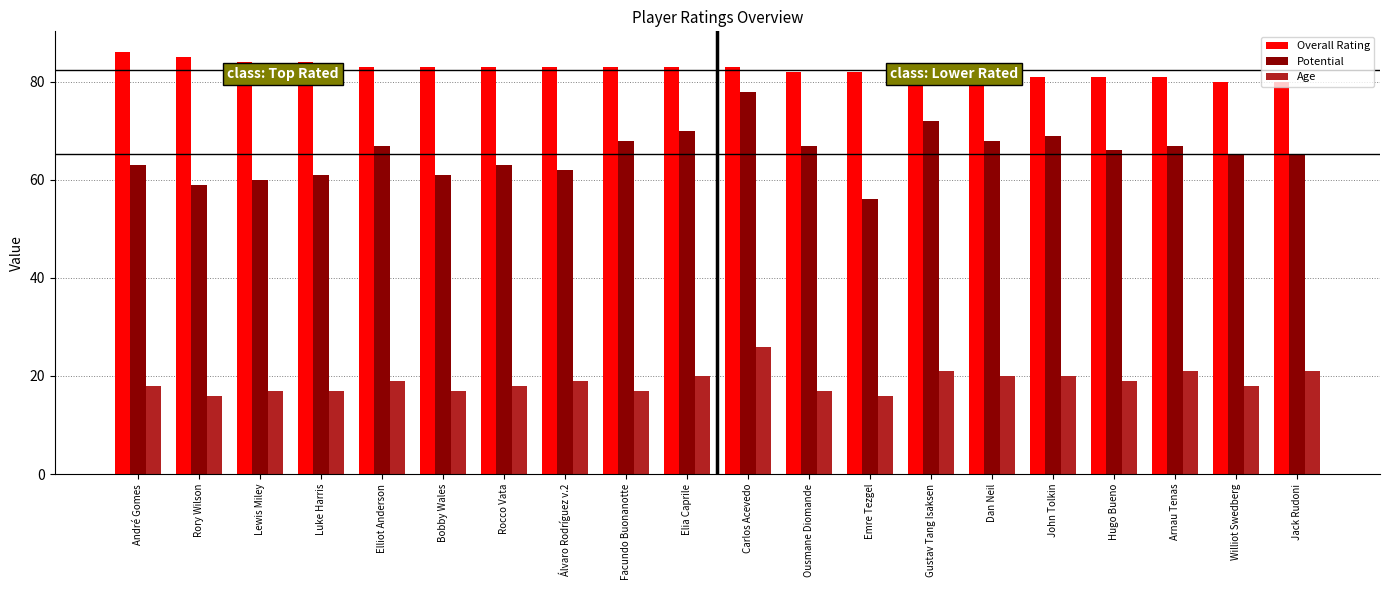

What is the value of the Potential bar at the 7th from the left?

63